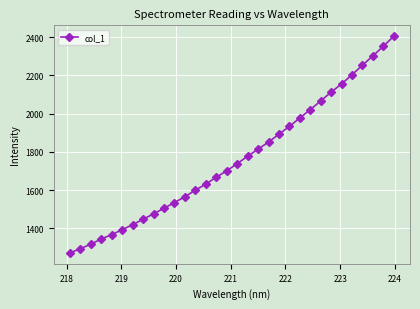

What is the value of the 27th point from the left?

2155.4